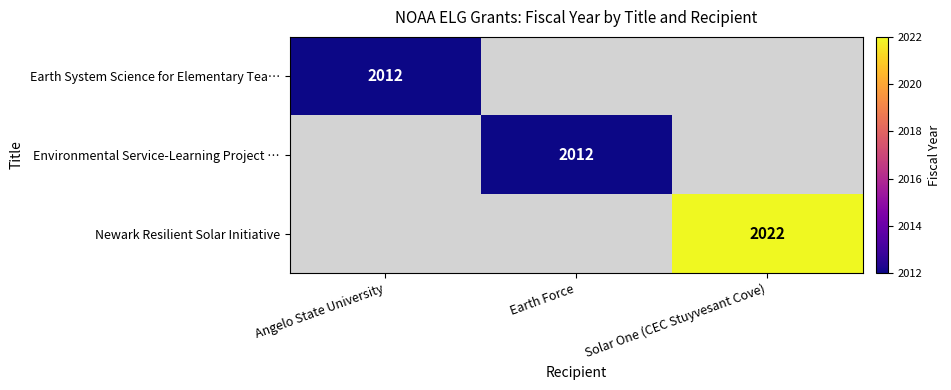

How many distinct data groups are displayed?

3